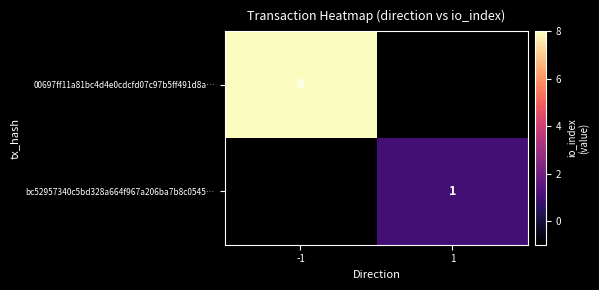

The 00697ff11a81bc4d4e0cdcfd07c97b5ff491d8a… series shows 8 at -1. True or false?

True